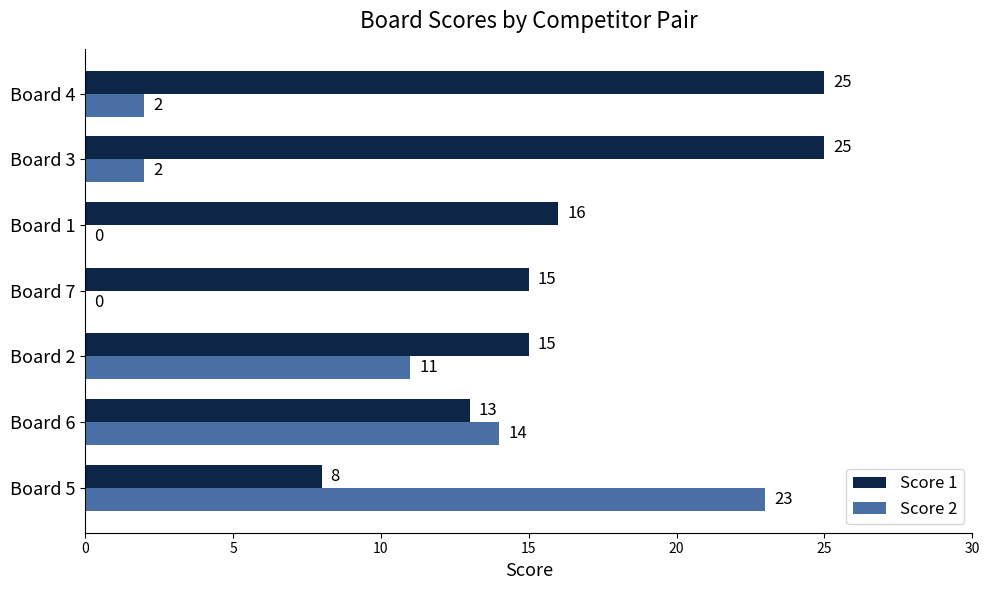

How many Score 1 values are between 13 and 25?

6